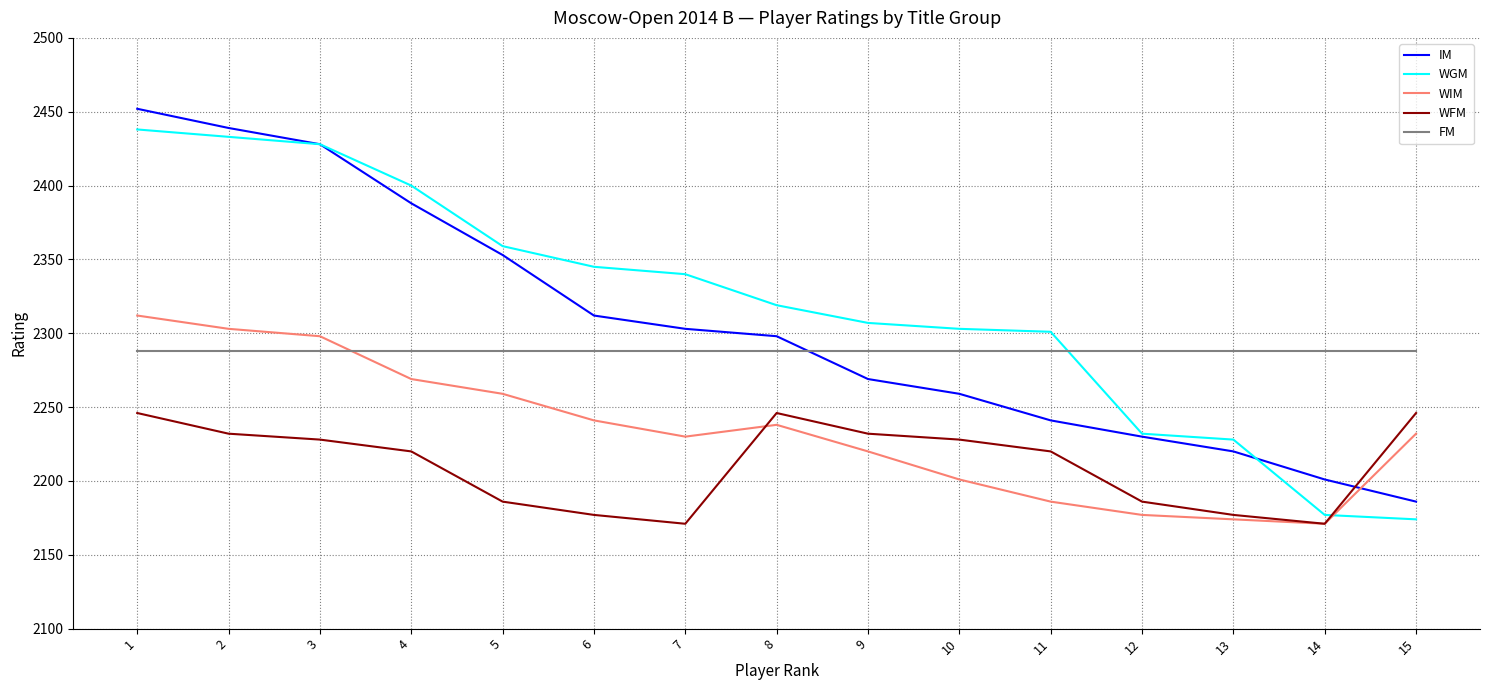

Which series ends up on top after the final intersection of IM and WFM?

WFM